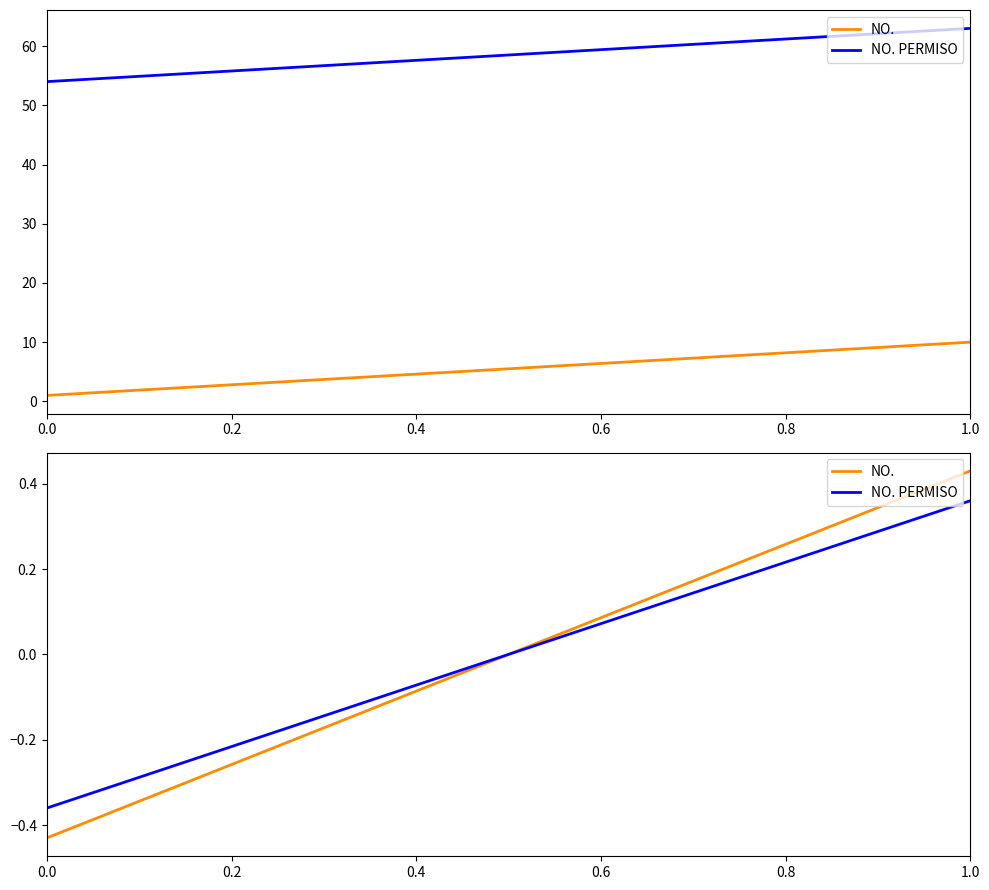

How many lines are shown in the chart?

2